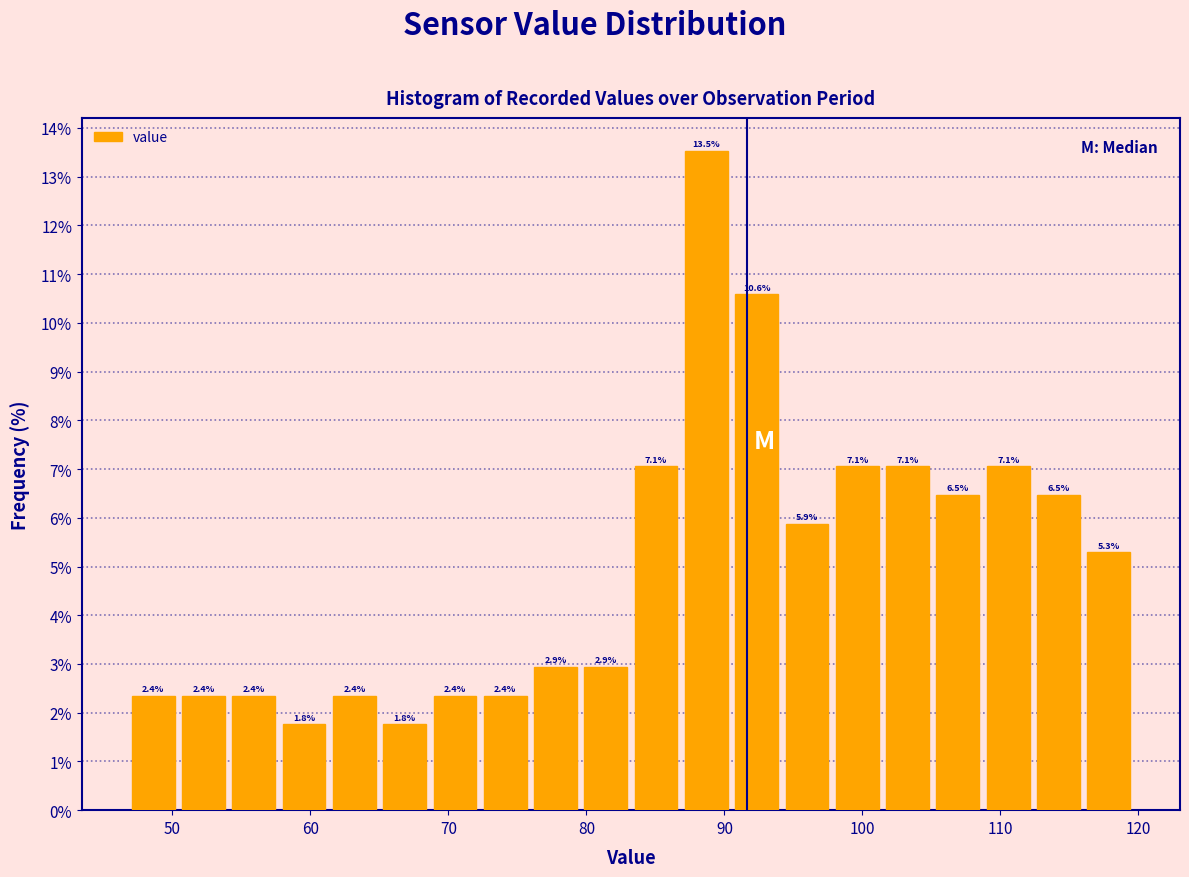

Read against the x-axis, roughly where is the centre of the tallest bar?

89